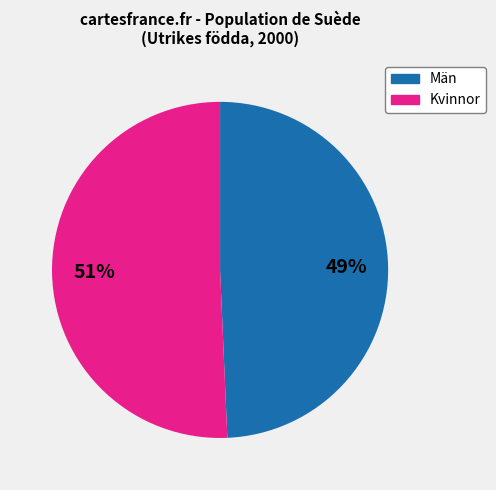

To the nearest percent, what is the combined percentage of Kvinnor and Män?

100%